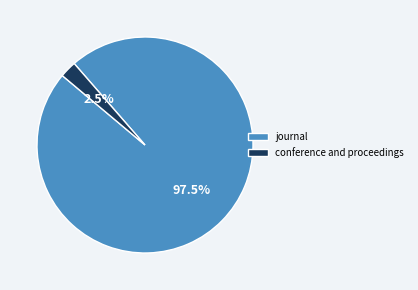

Combined, what portion of the pie is conference and proceedings and journal?

100.0%